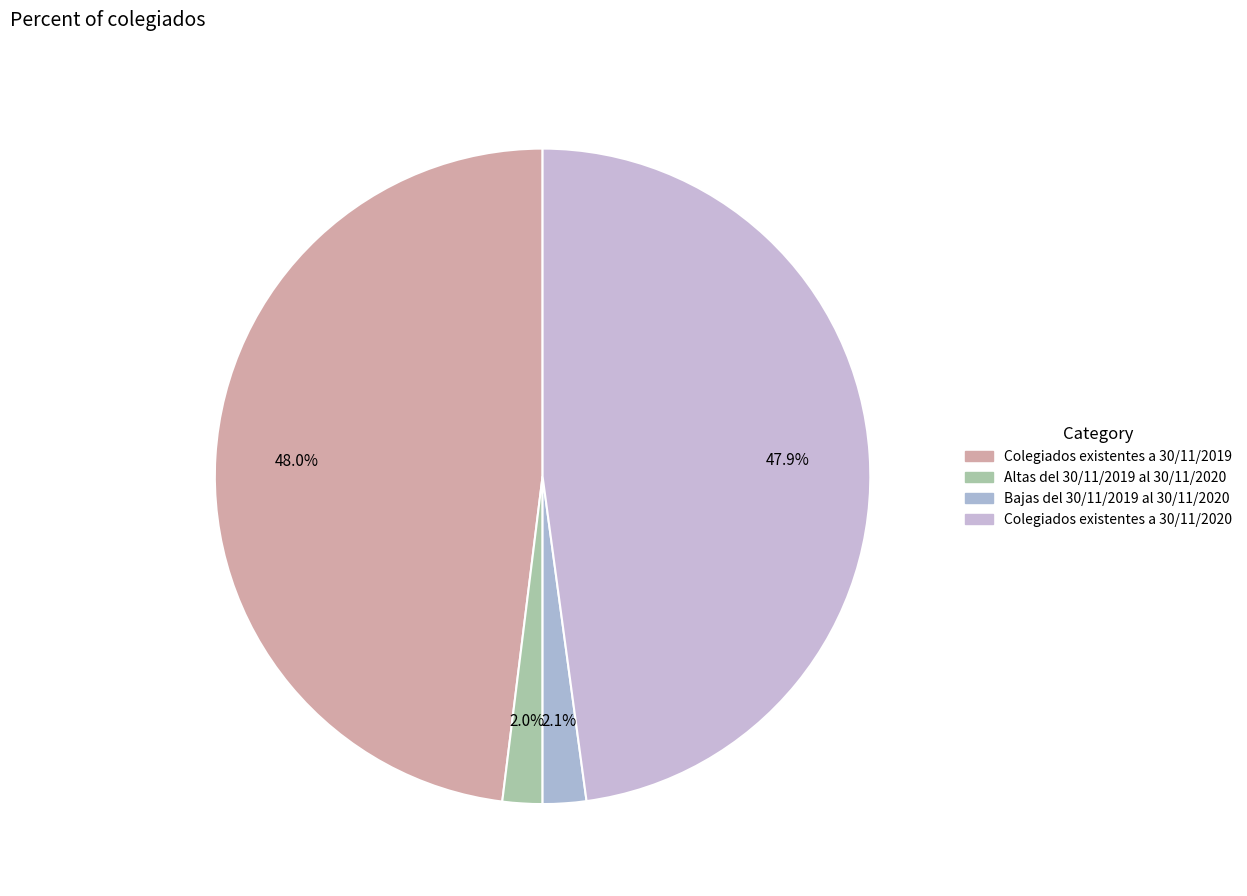

Which slice is the largest?

Colegiados existentes a 30/11/2019